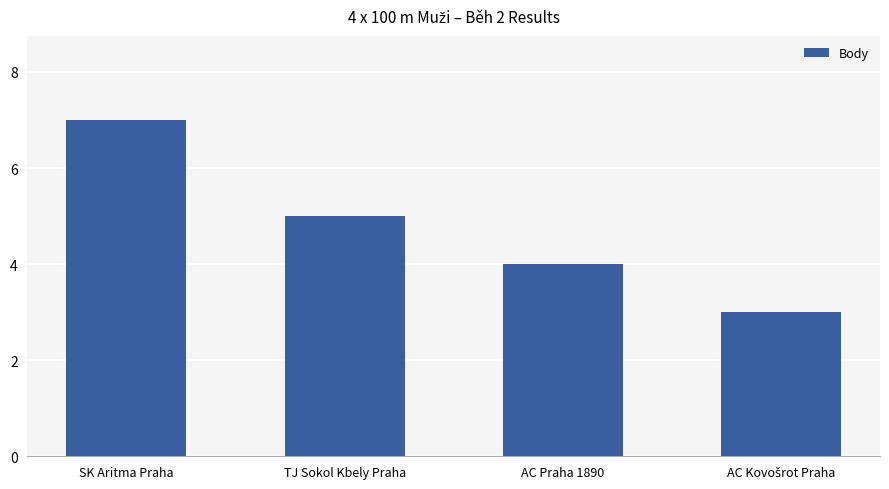

Reading left to right, what are all the values shown in this chart?

7	5	4	3